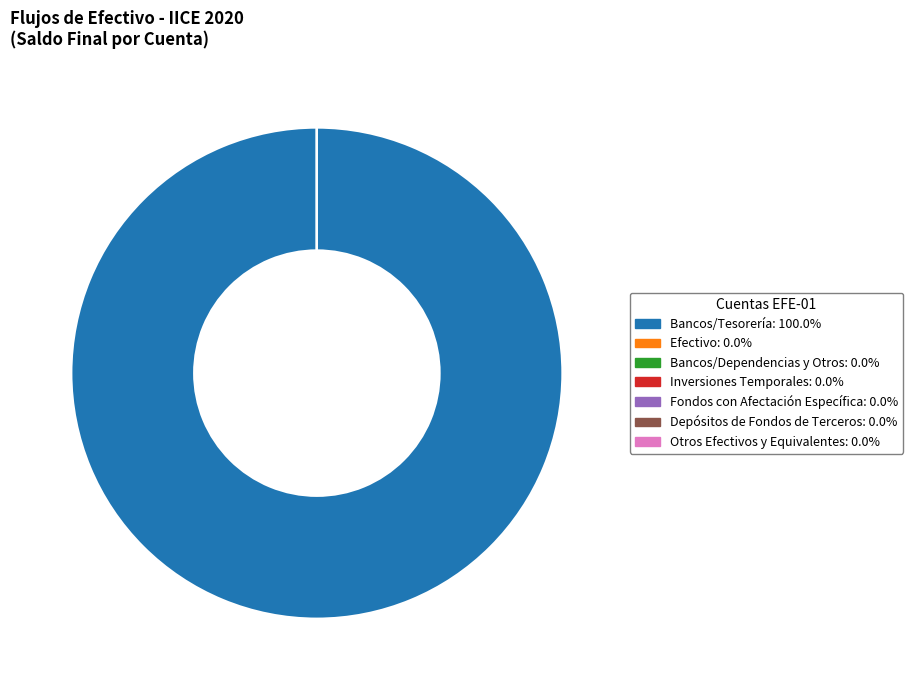

Which slice represents more than half of the pie?

Bancos/Tesorería